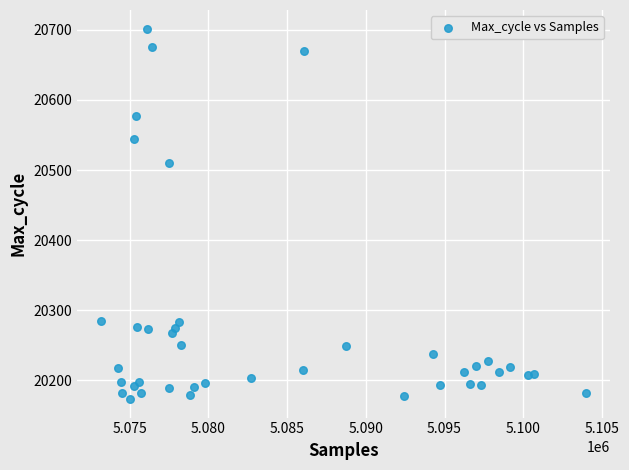

What is the range of X values (max minus min)?

30754